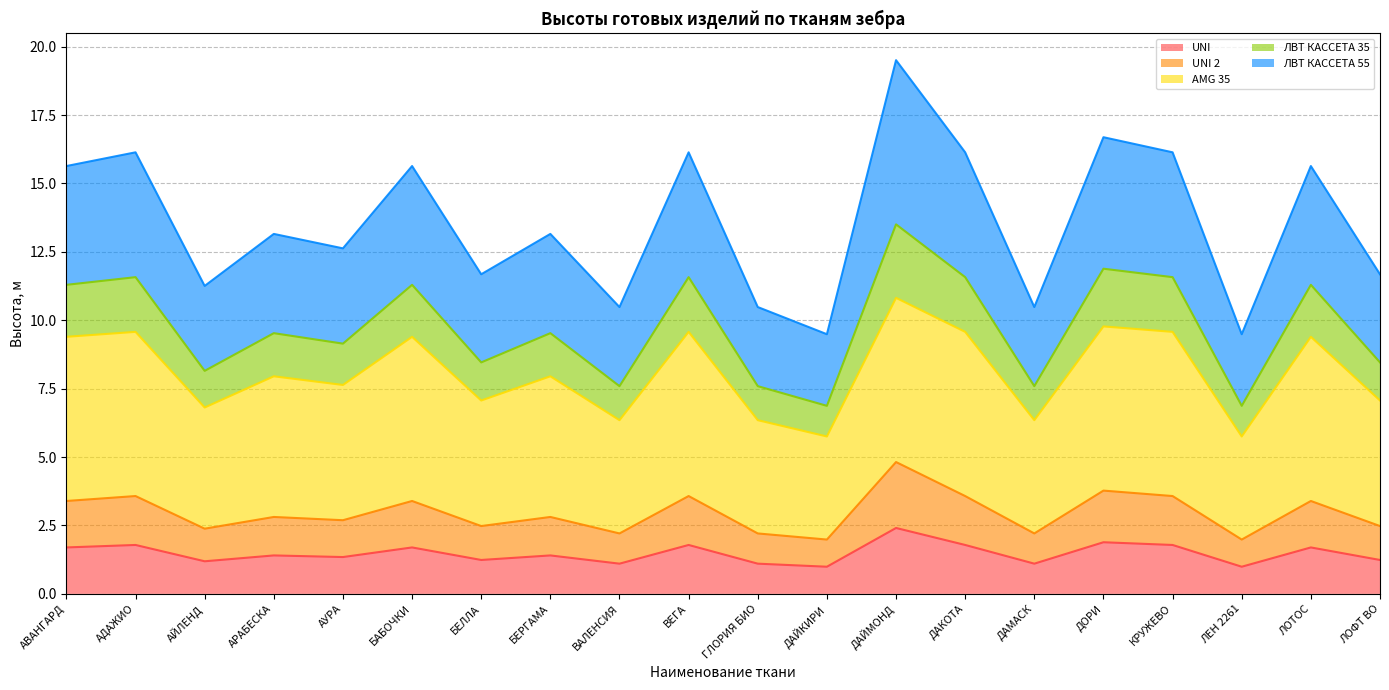

Does the chart have visible grid lines?

Yes